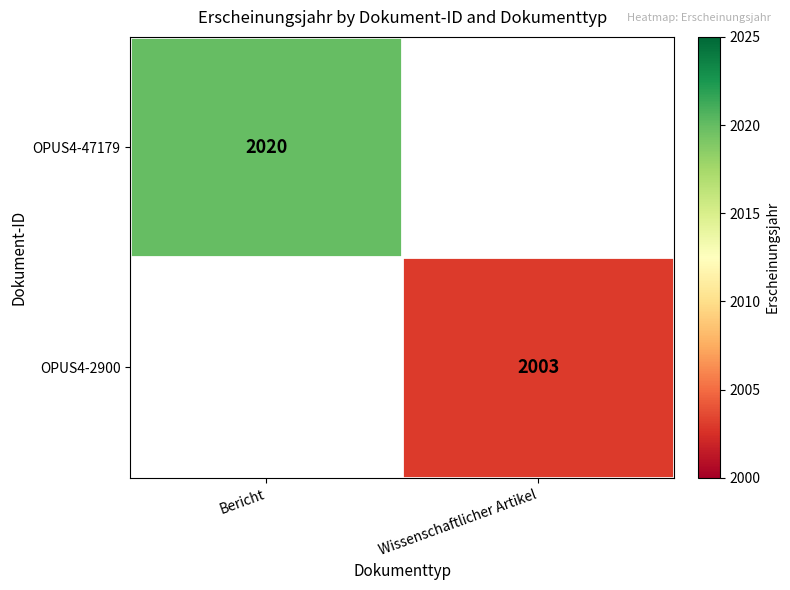

The value of OPUS4-2900 at Wissenschaftlicher Artikel is 2003. True or false?

True